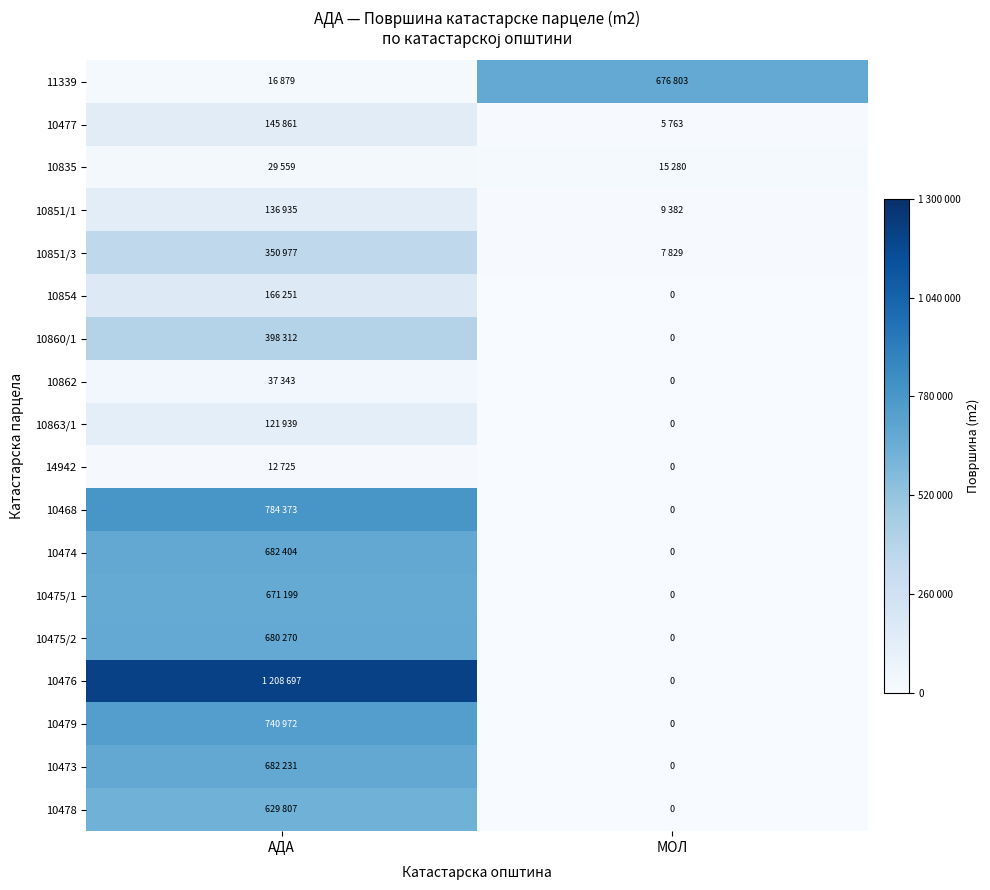

How many 10860/1 values are between 0 and 398312?

2